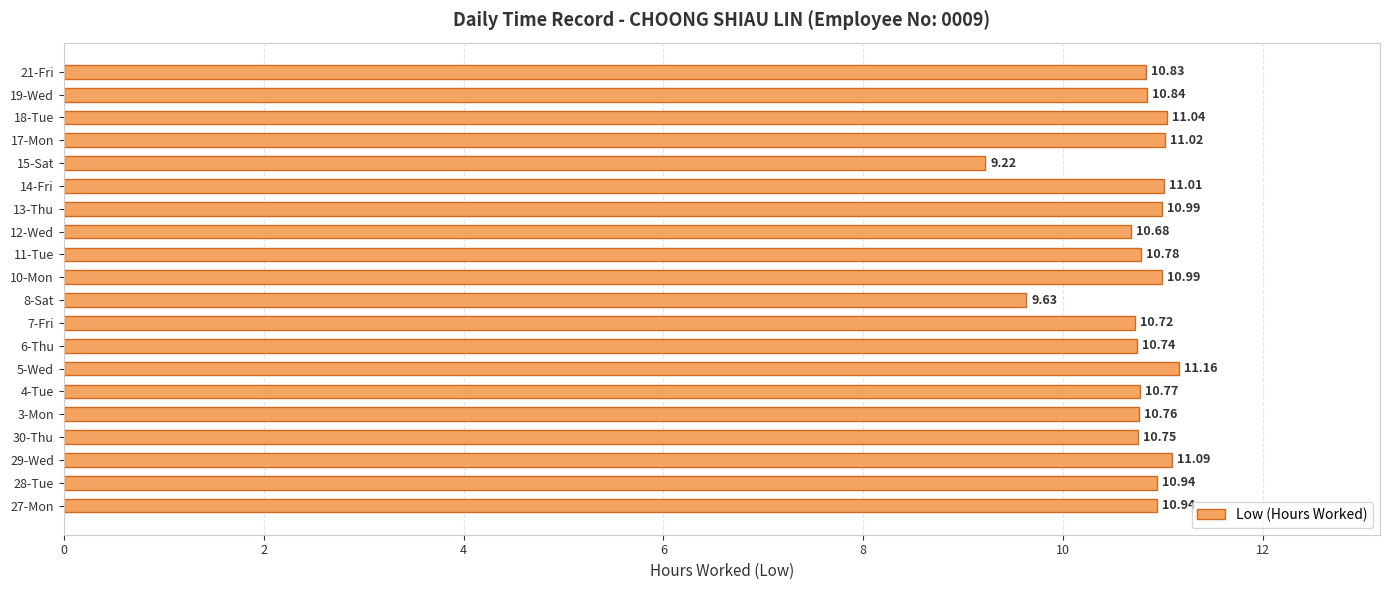

How many bars are there in total?

20